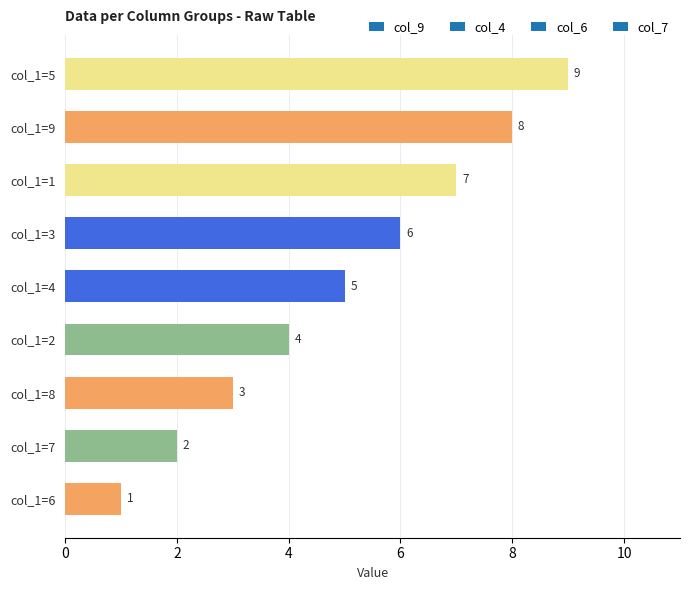

What is the label of the 4th bar from the bottom?

col_1=2